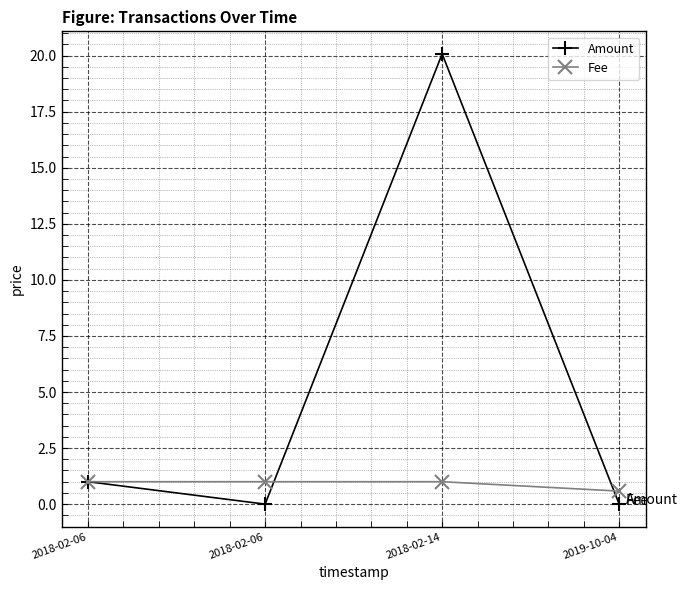

What are all the series names shown in the legend?

Amount, Fee